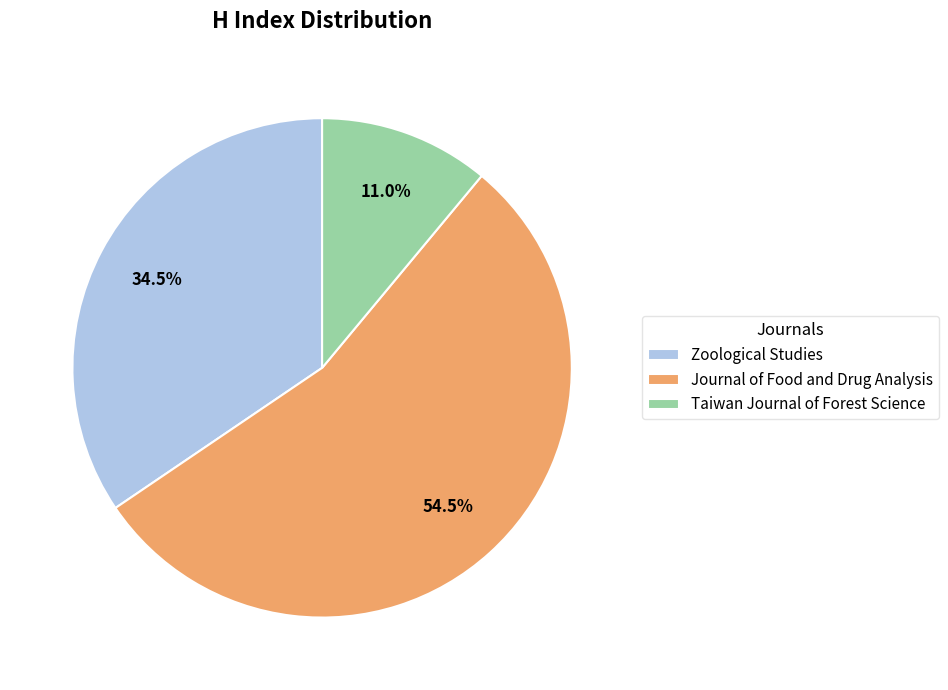

Does any single category account for the majority?

Yes